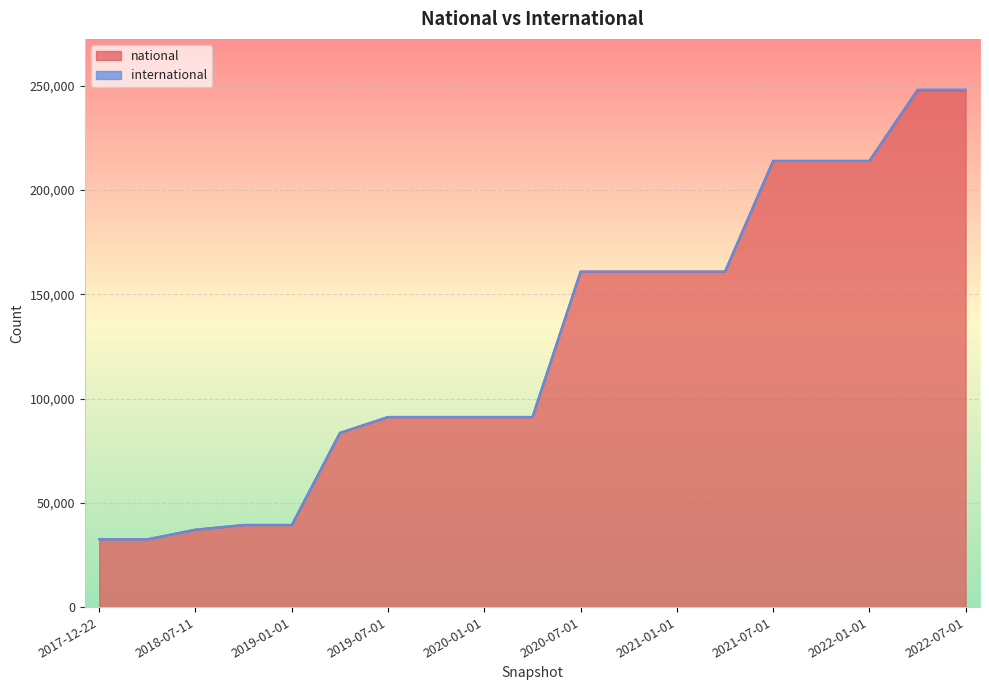

What is the sum of all values?

2410343